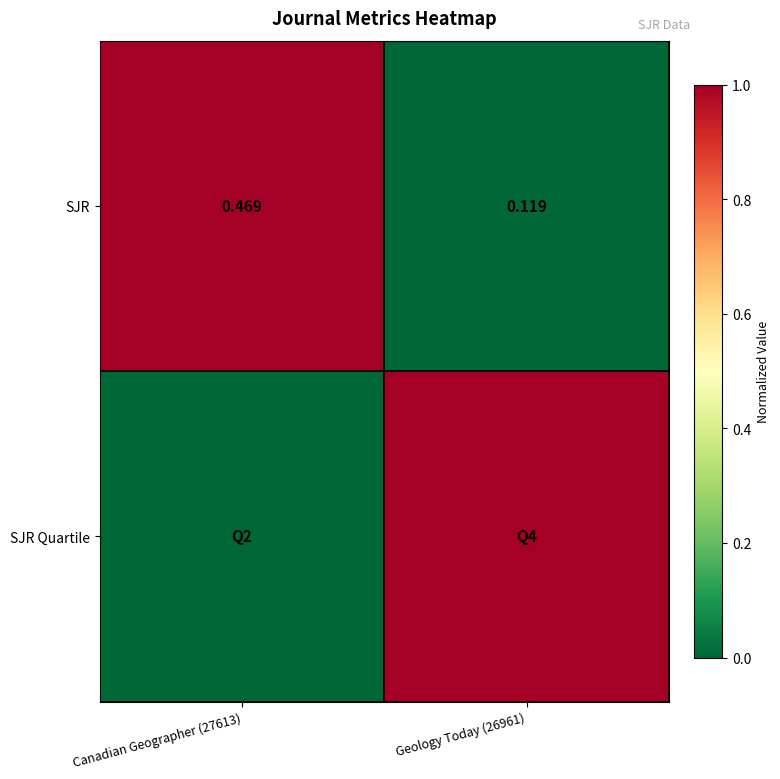

Between Geology Today (26961) and Canadian Geographer (27613), which is larger?

Canadian Geographer (27613)